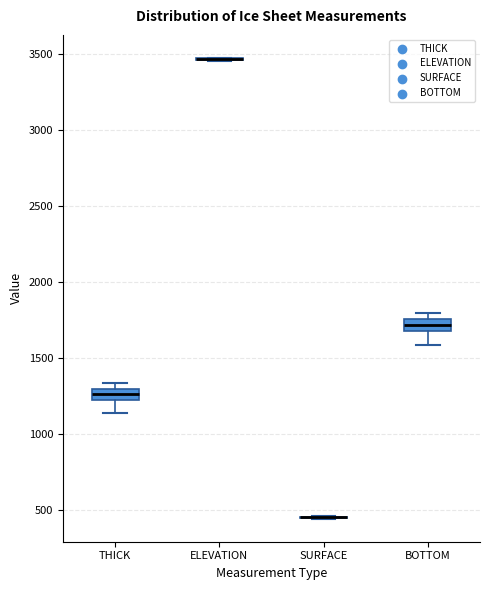

Reading left to right, transcribe this box plot: for each box, give where its median line is, the range the box spans, and where its two whiskers end, as read against the y-axis. The values are not printed on the chart, so give them approximately, as read against the axis.

THICK: median 1250, box 1200 to 1300, whiskers 1150 to 1350
ELEVATION: box collapsed to a line at 3450, whiskers 3450 to 3450
SURFACE: box collapsed to a line at 450, whiskers 450 to 450
BOTTOM: median 1700 (inside the box), box 1700 to 1750, whiskers 1600 to 1800